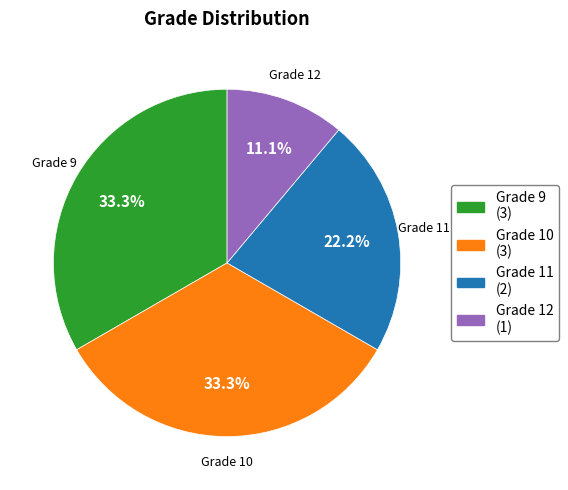

Which category has the smallest portion of the pie?

Grade 12